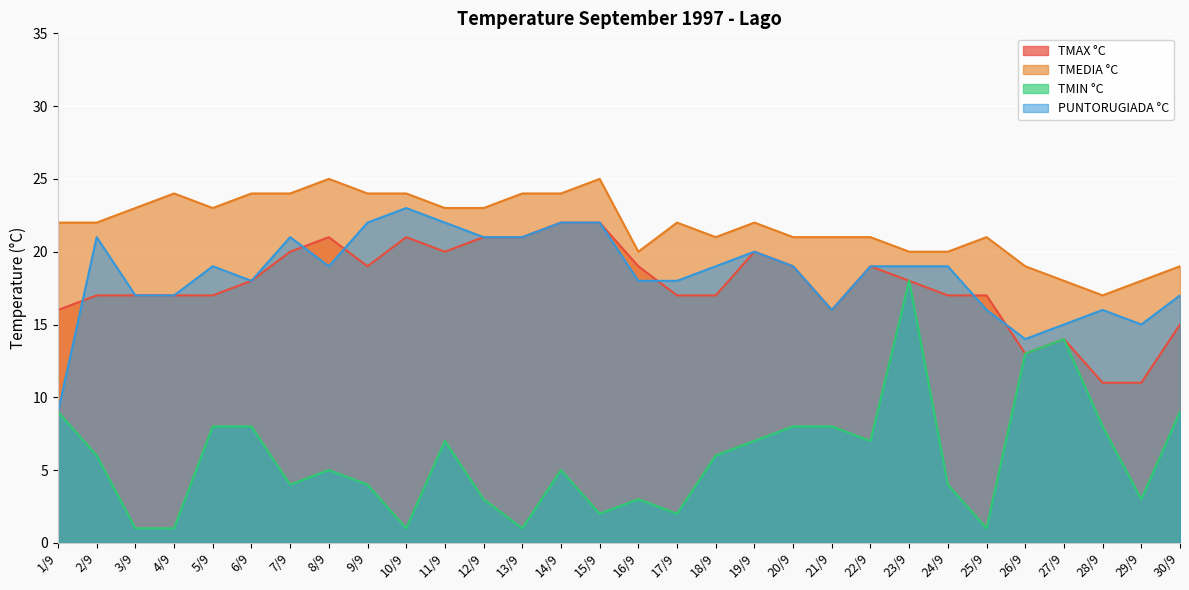

Where is the first local minimum for TMAX °C?

9/9